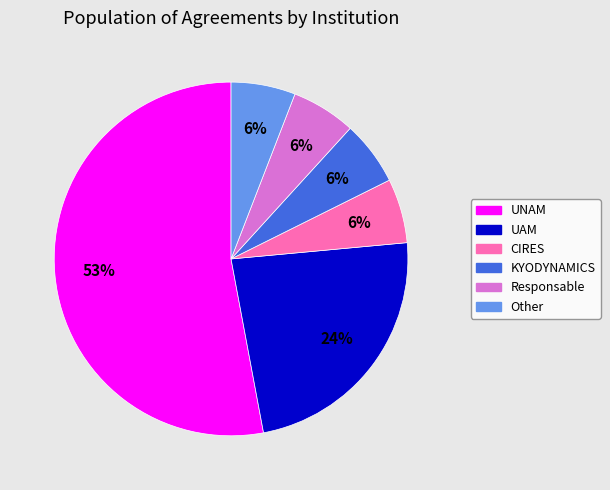

To the nearest percent, what is the average slice percentage?

17%